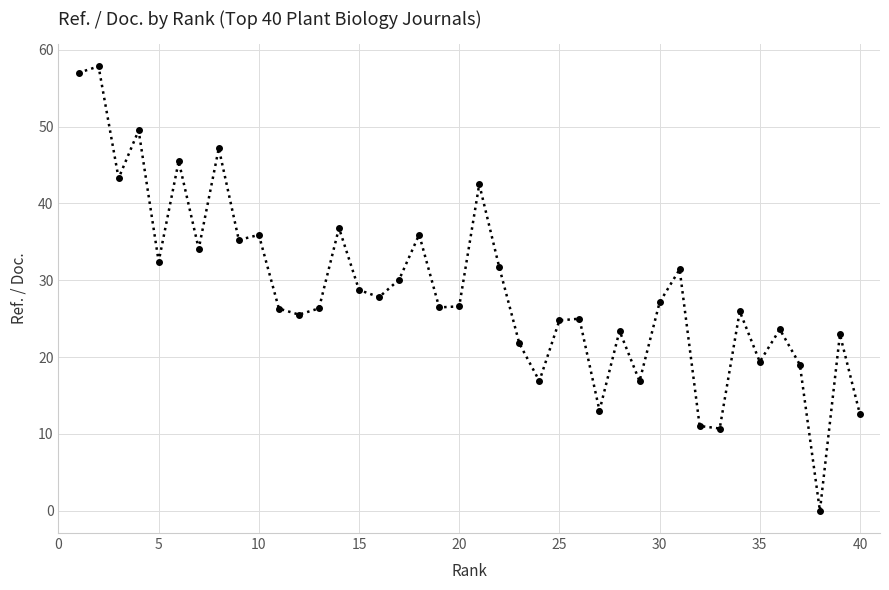

What is the difference between the maximum and minimum values?

57.8